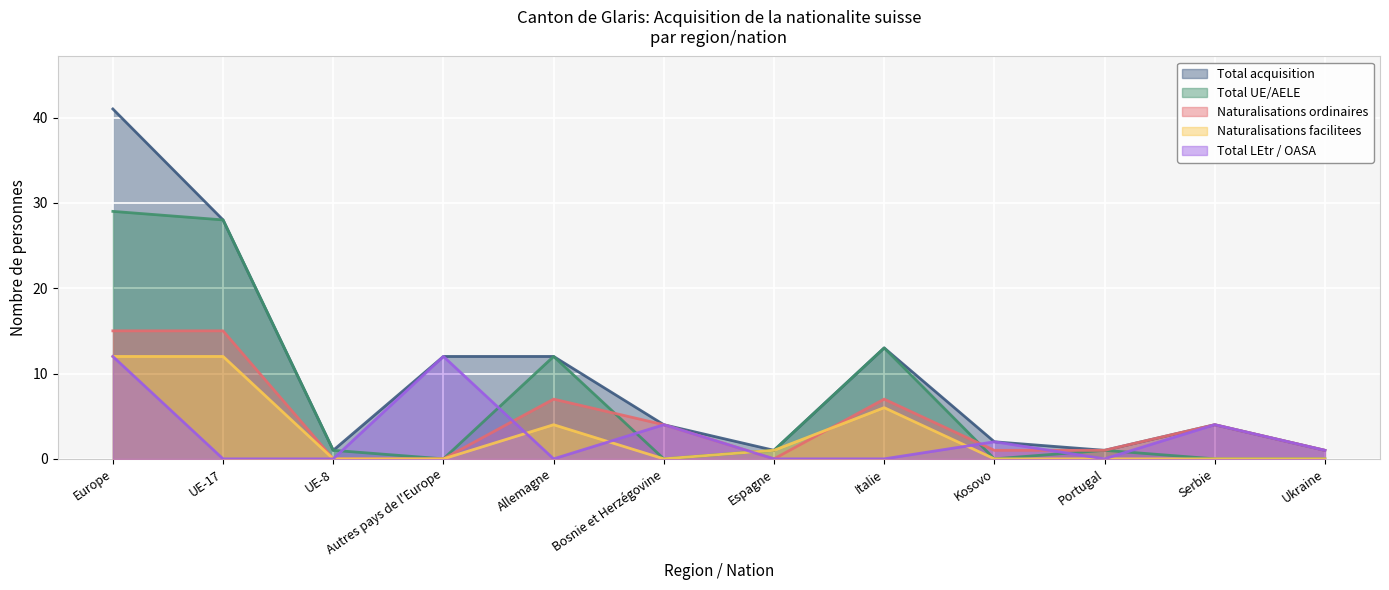

Where is the first local maximum for Total UE/AELE?

Allemagne